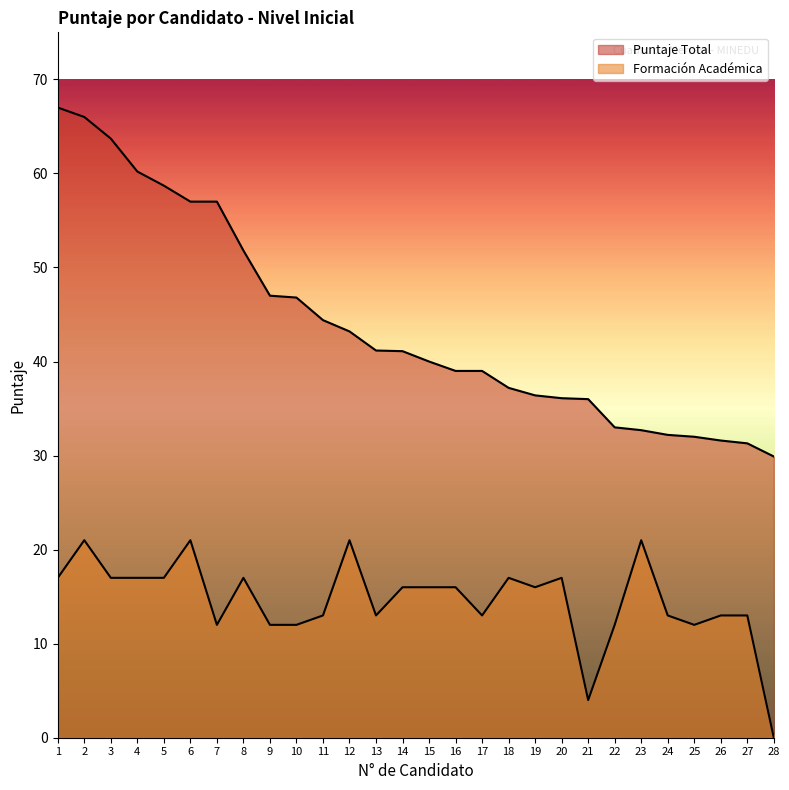

How many lines are shown in the chart?

2